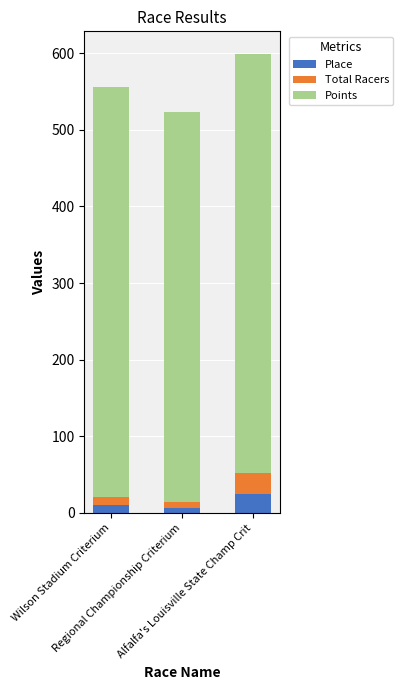

What is the highest value of the Place series?

25.0